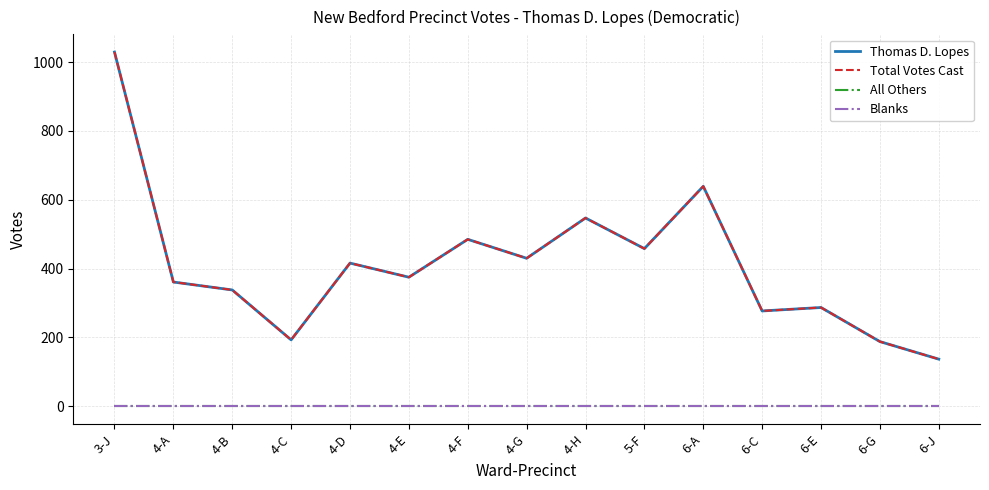

Which category has the highest value across all series?

3-J